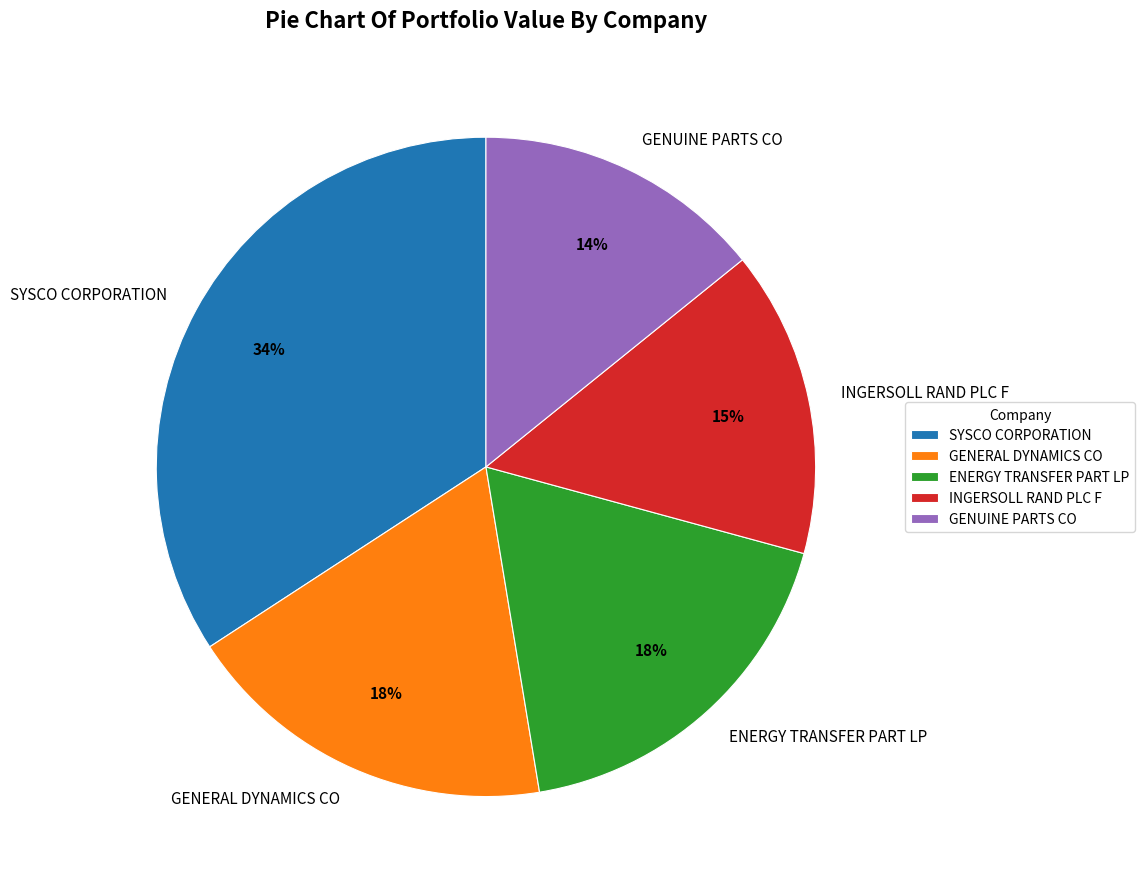

To the nearest percent, what percentage of the pie is INGERSOLL RAND PLC F?

15%